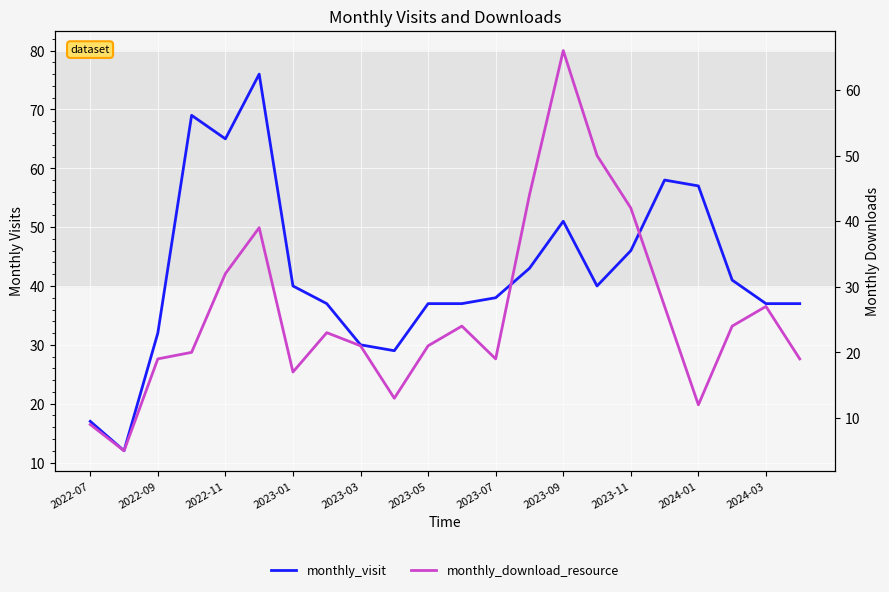

What is the difference between the maximum and second lowest values in the monthly_download_resource series?

57